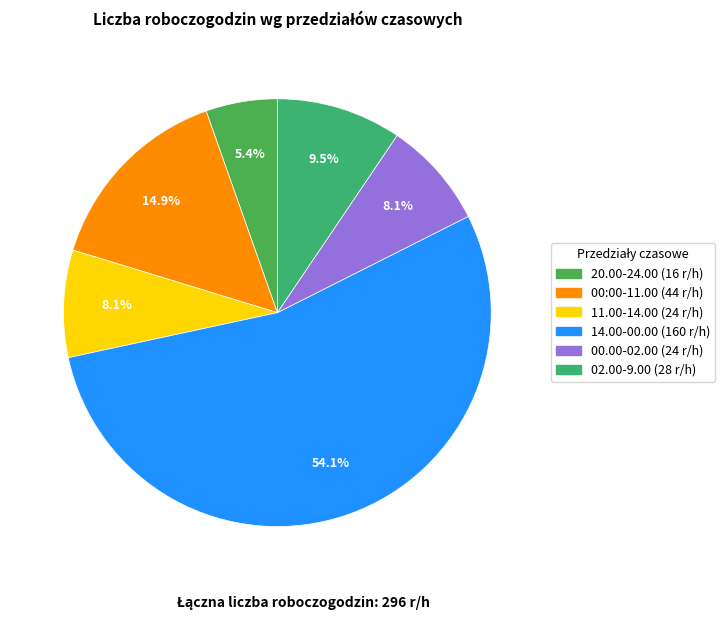

What is the ratio of the value at 20.00-24.00 to the value at 11.00-14.00?

0.7